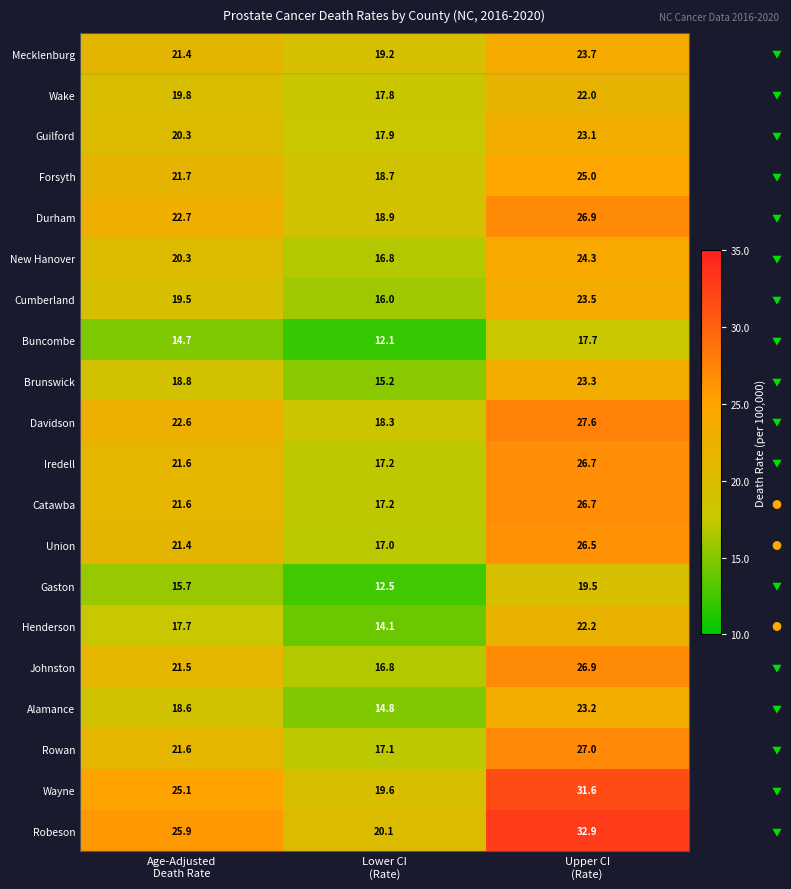

Count the number of data series in this chart.

20